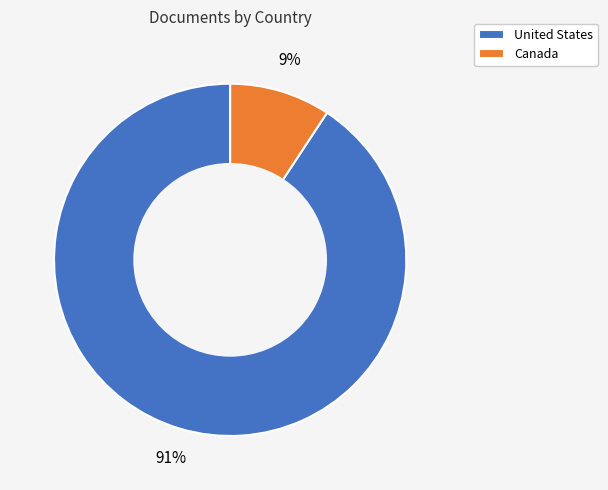

To the nearest percent, what is the average slice percentage?

50%